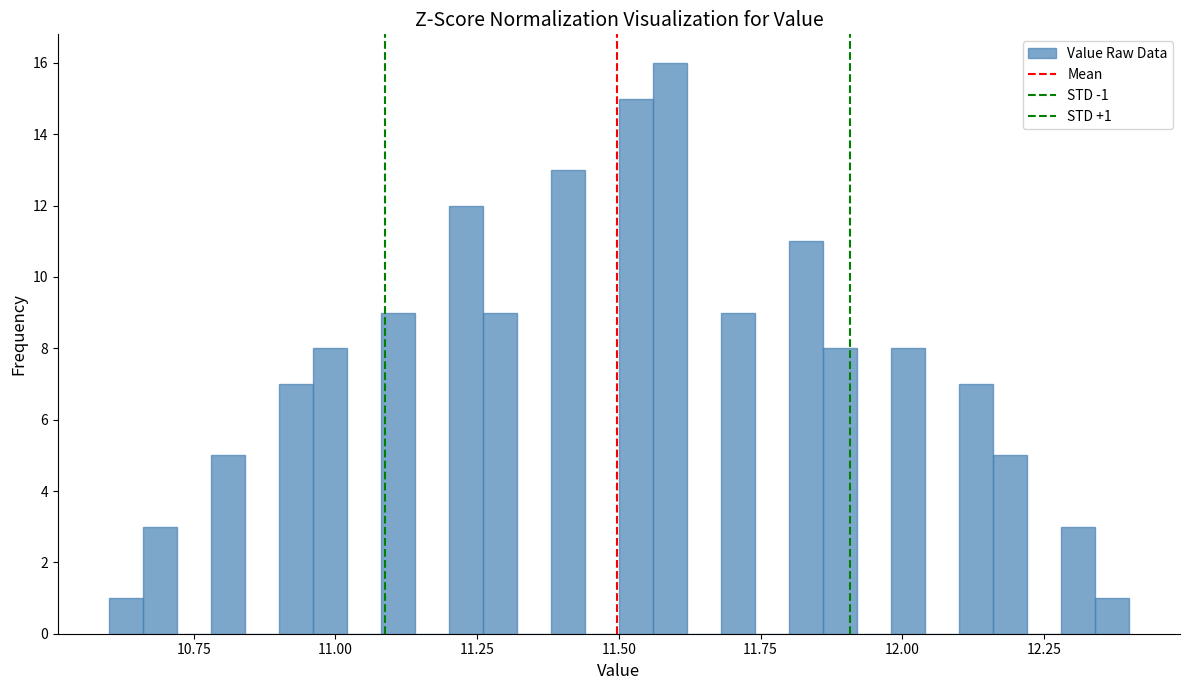

Around what value on the x-axis is the tallest bar? Give the approximate position of its centre, as read against the axis.

11.60